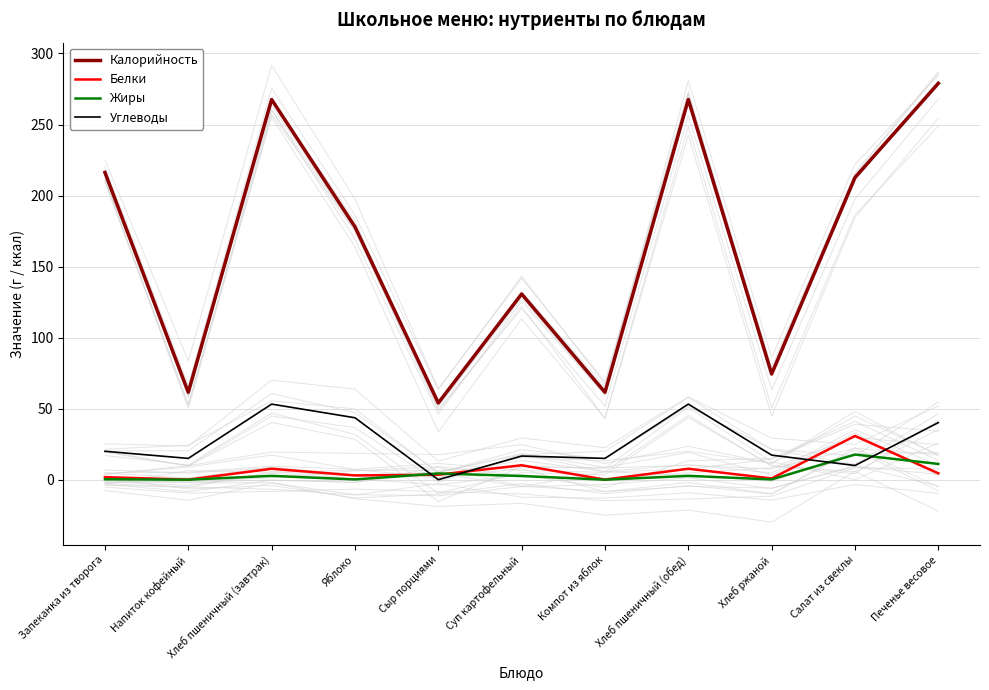

True or false: Калорийность and Жиры cross at least once.

False